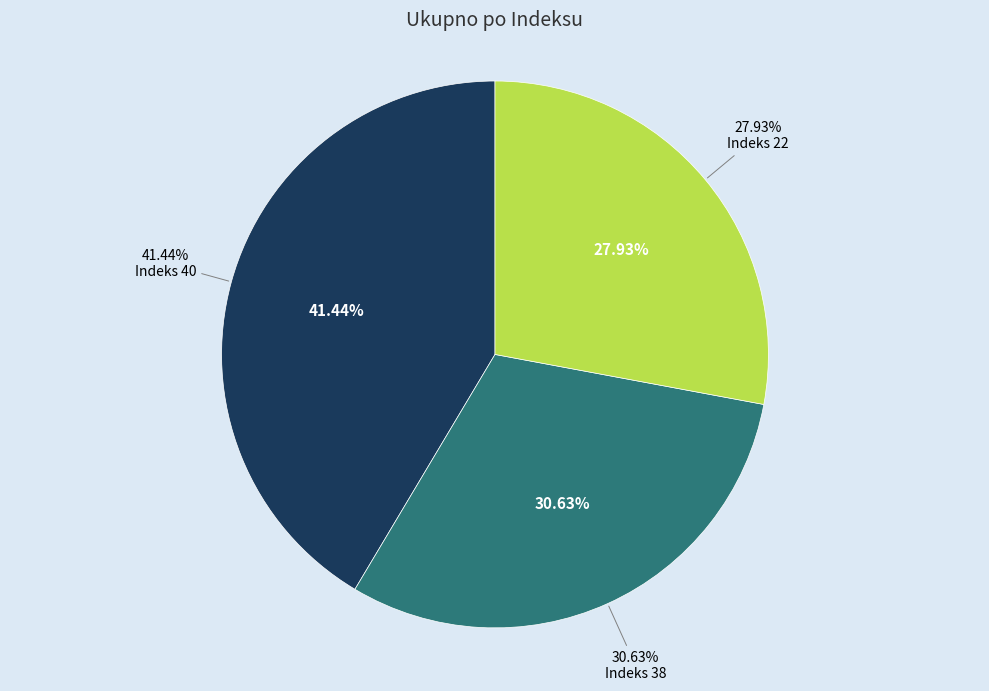

Is it true that 38 is 31% of the pie?

True